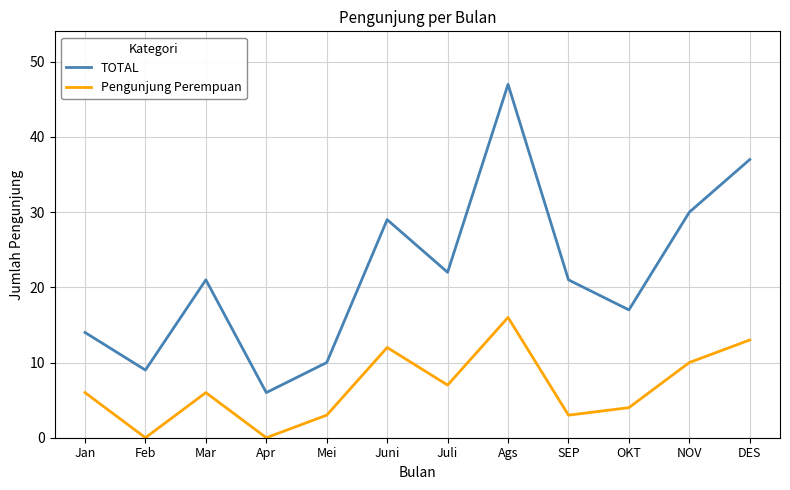

Reading left to right, extract all data points from this chart.

TOTAL: 14	9	21	6	10	29	22	47	21	17	30	37
Pengunjung Perempuan: 6	0	6	0	3	12	7	16	3	4	10	13